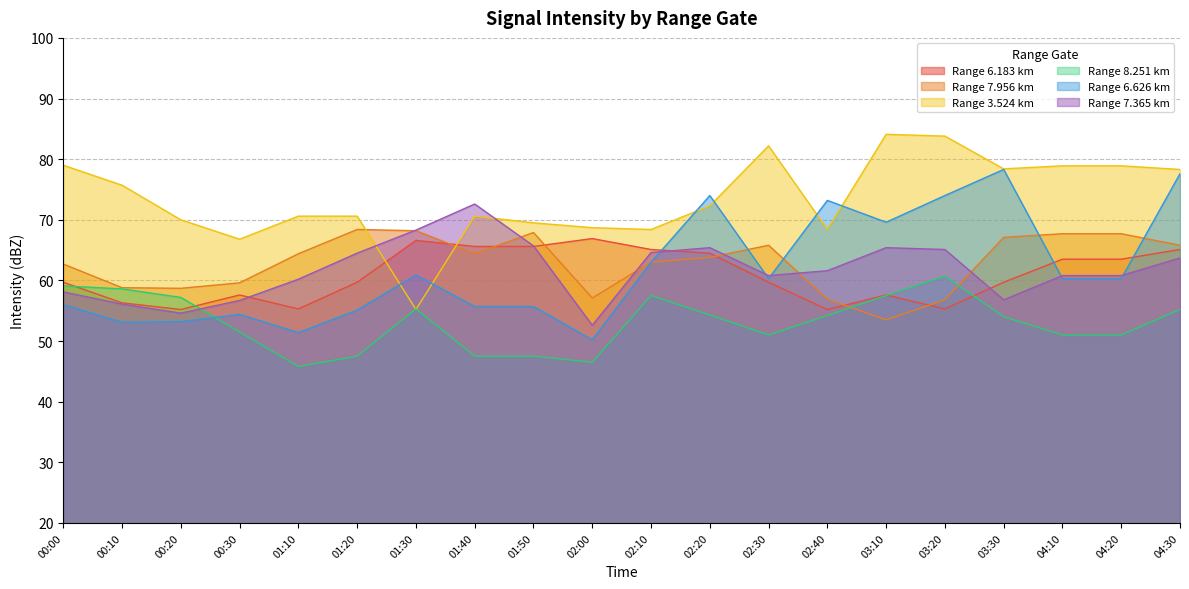

True or false: 6.626 has a value of 60.9 at 01:30.

True